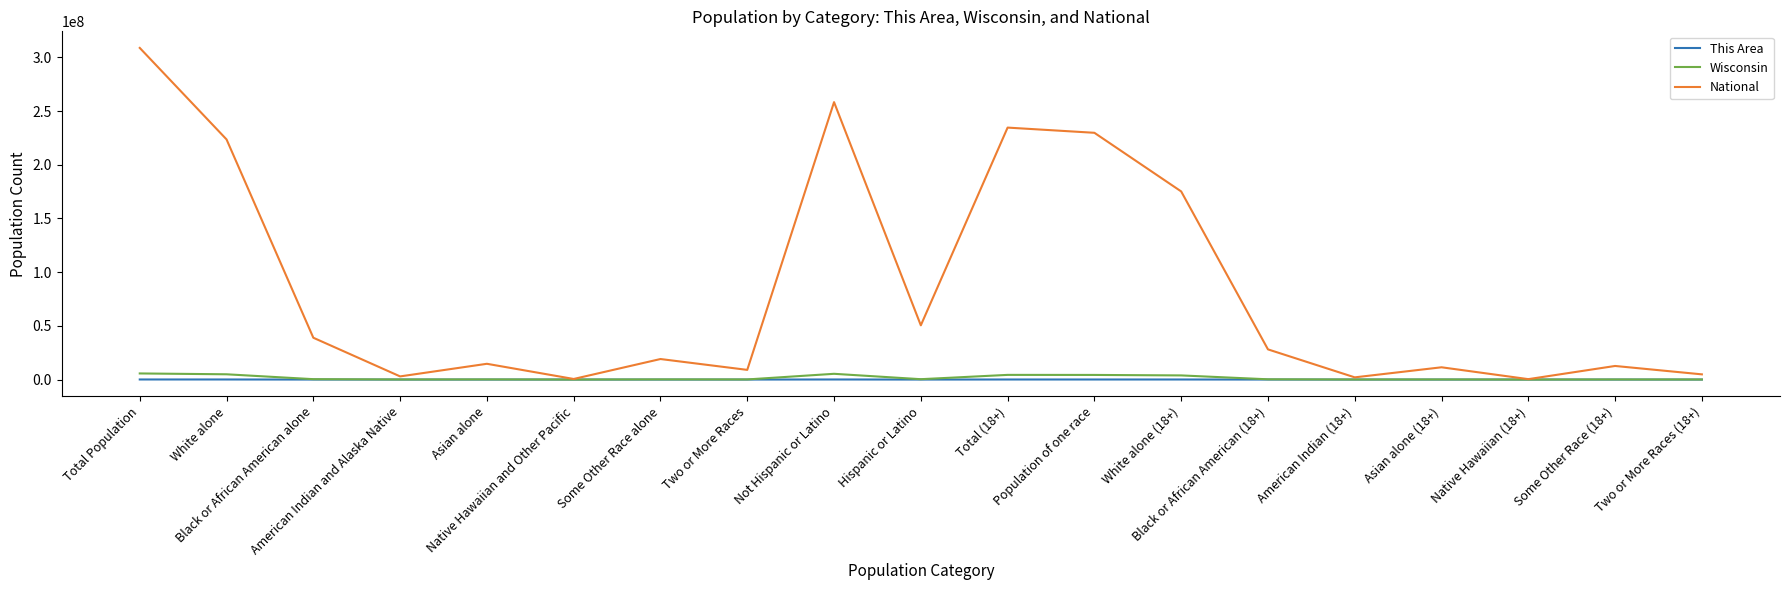

What is the difference between the second highest and second lowest values in the National series?

257727931